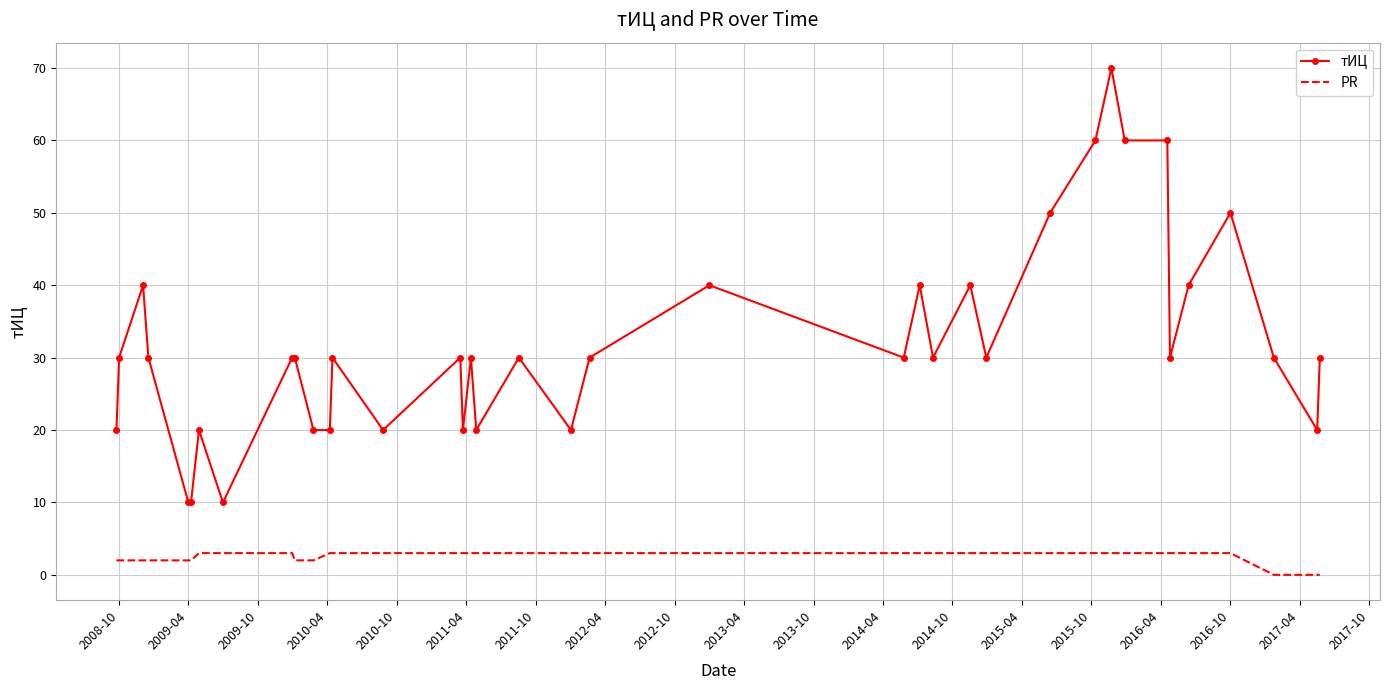

What is the maximum value for PR?

3